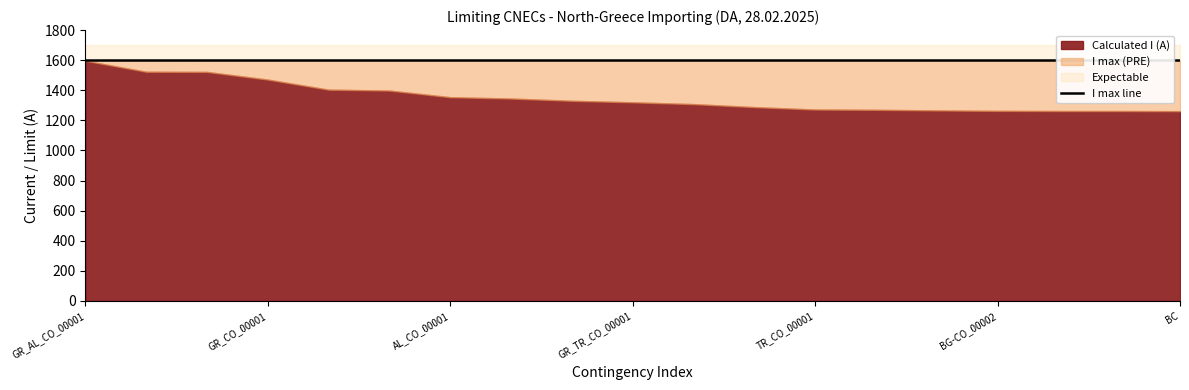

At how many categories does at least one series exceed 846?

19